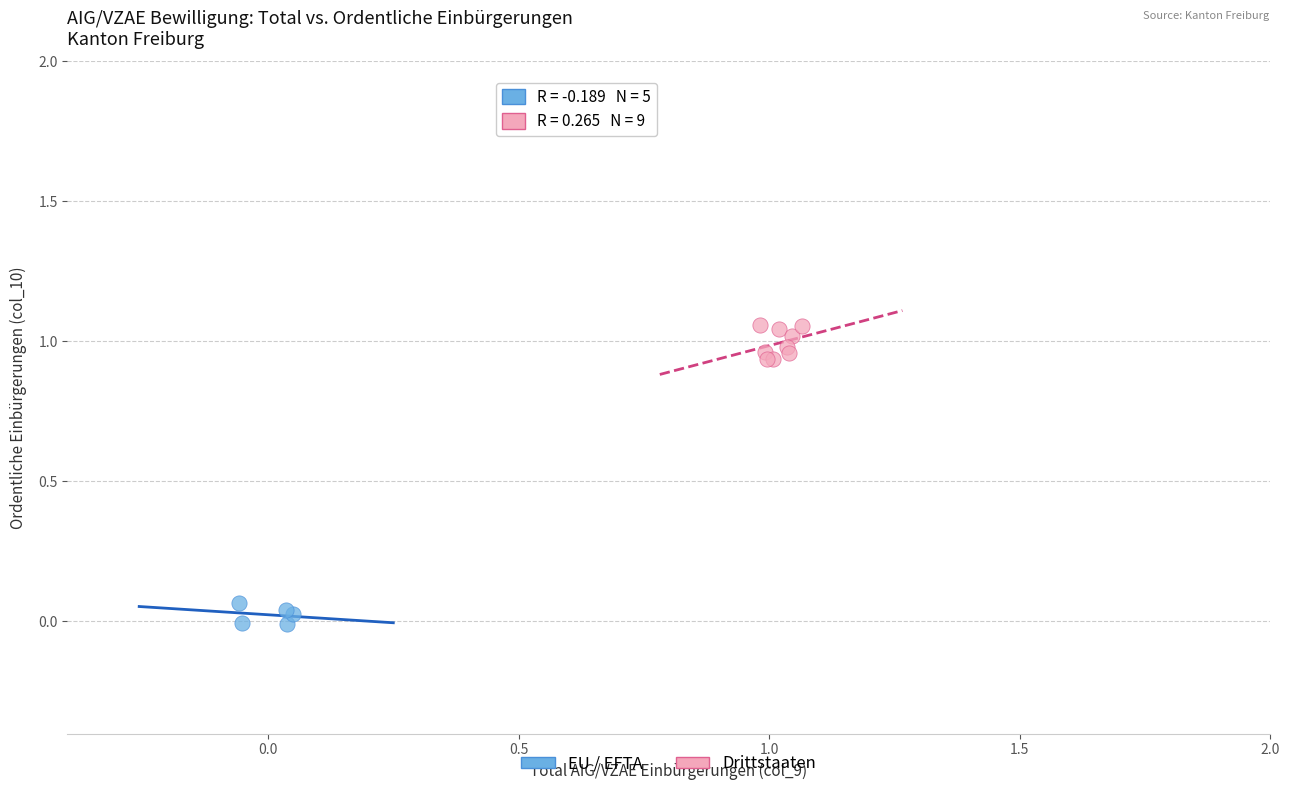

Which series has the largest Y range (max minus min)?

Drittstaaten